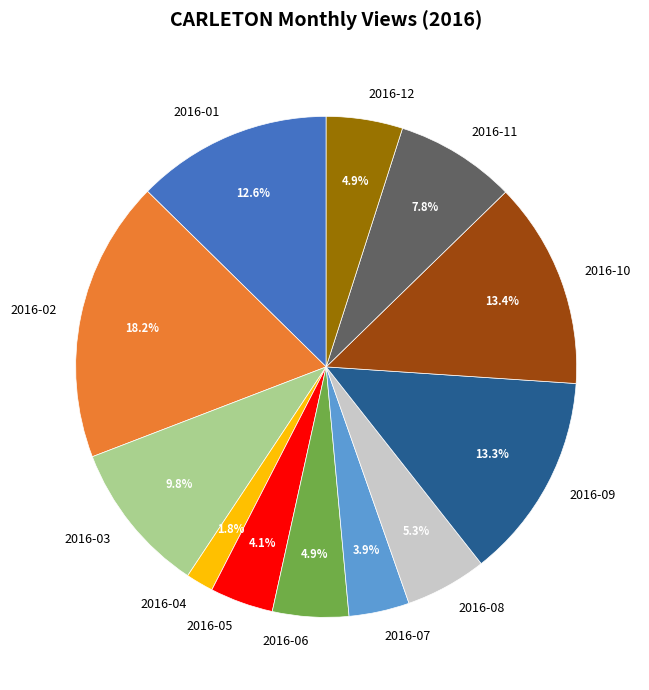

Does 2016-05 represent more than half of the total?

No